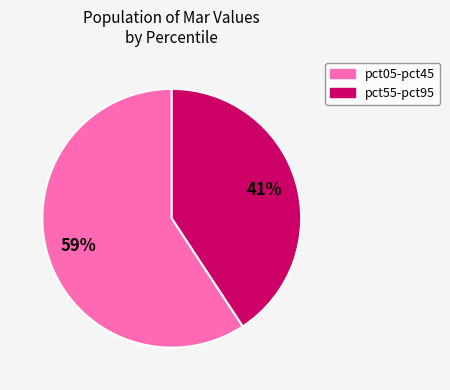

How many segments does this pie chart have?

2